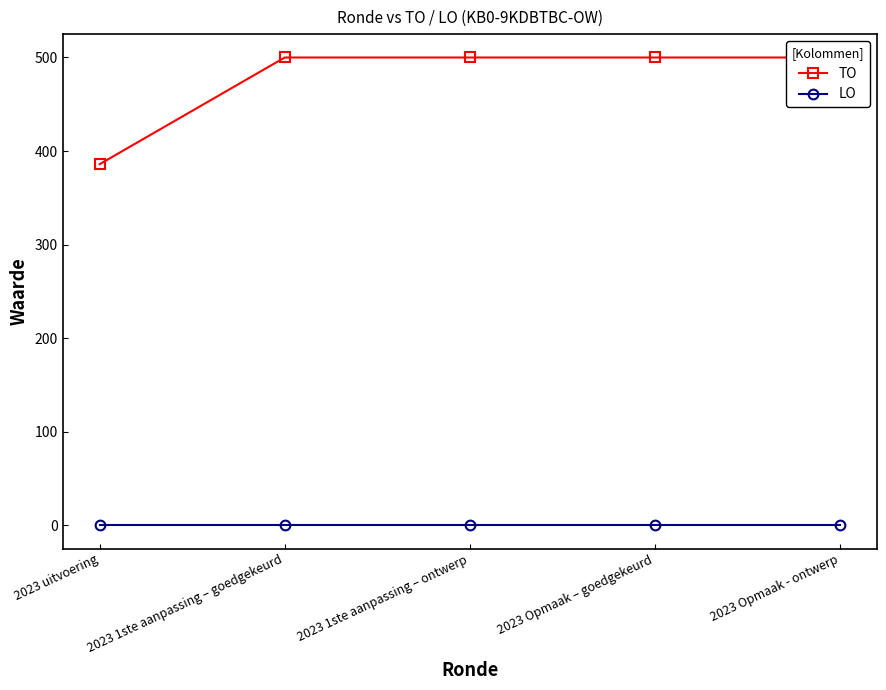

What is the spread (max minus min) of values at 2023 1ste aanpassing – goedgekeurd?

500